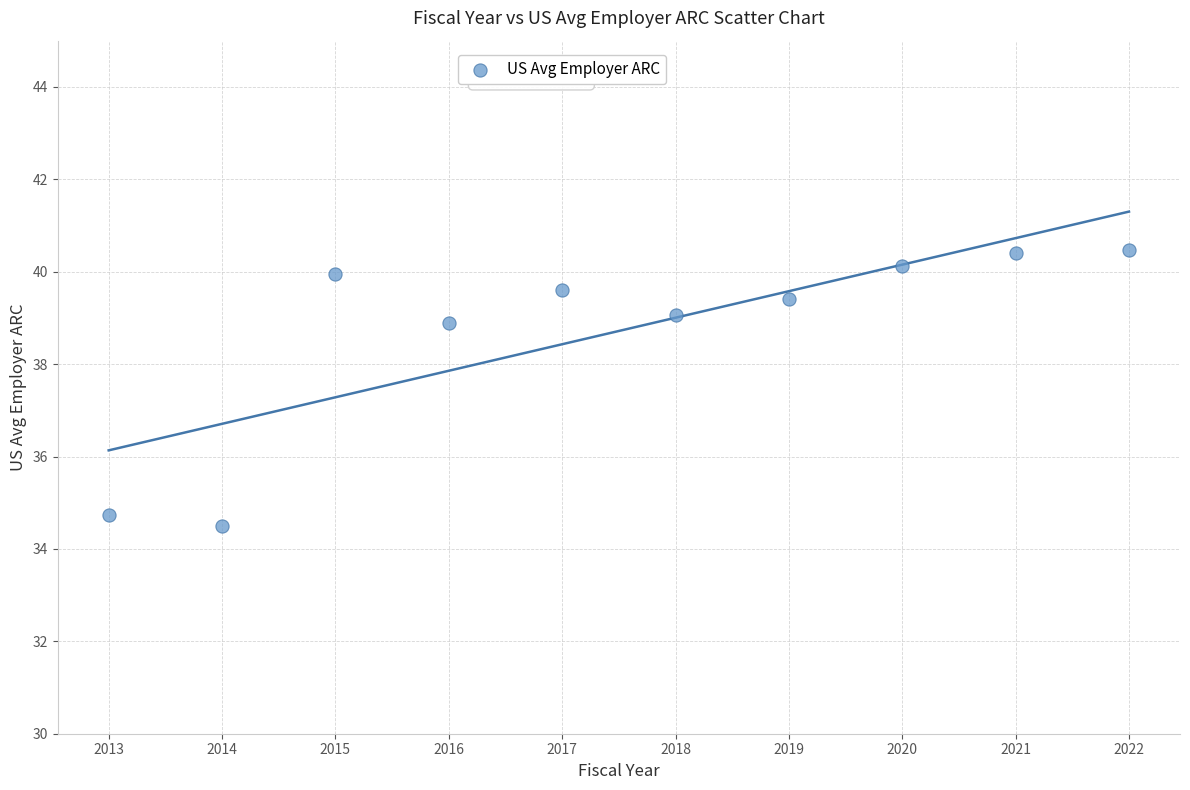

What Y value in the scatter plot is closest to 37?

38.9